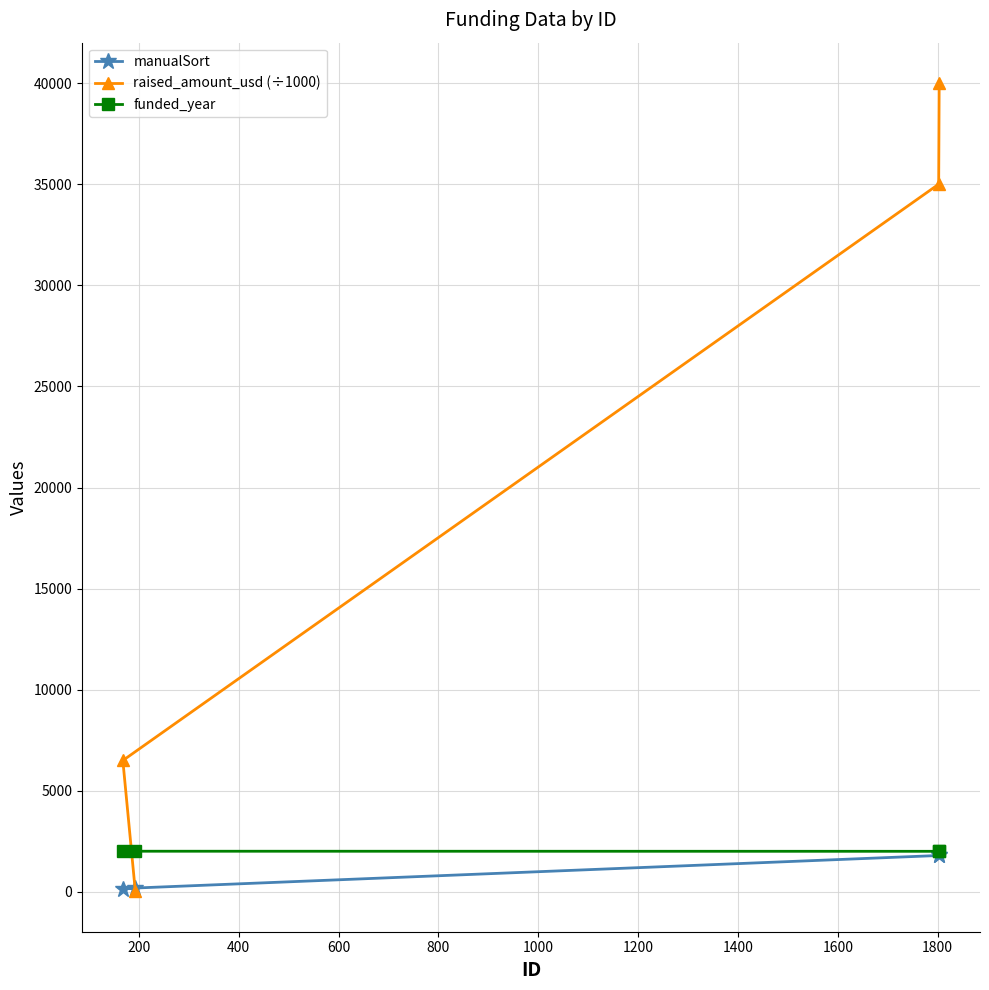

Which series has the largest total across all categories?

raised_amount_usd (÷1000)